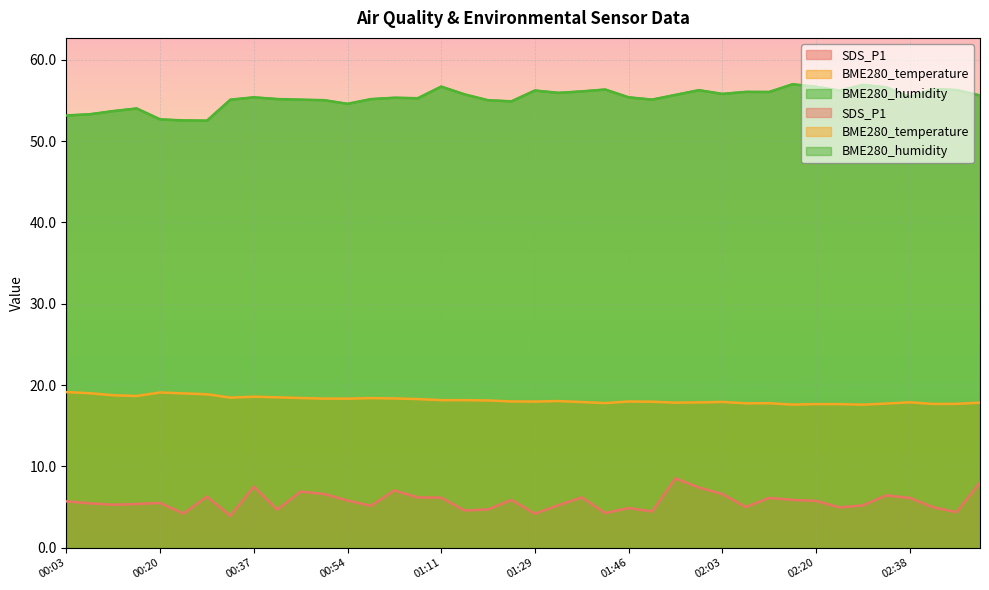

True or false: BME280_temperature and SDS_P1 cross at least once.

False